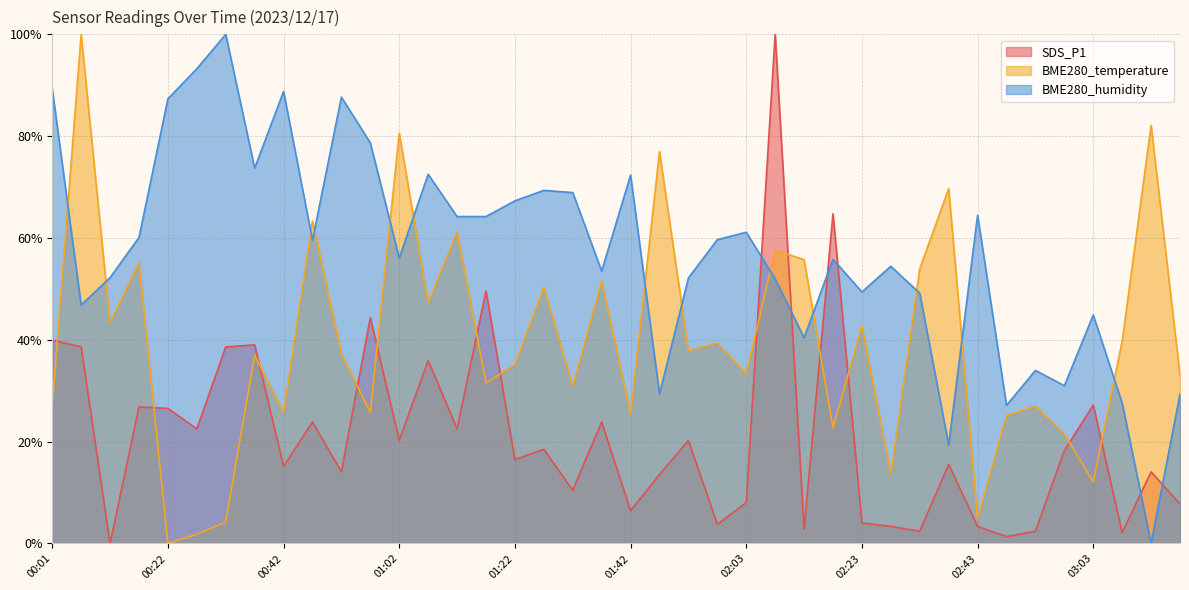

Which series has the largest range (max minus min)?

SDS_P1